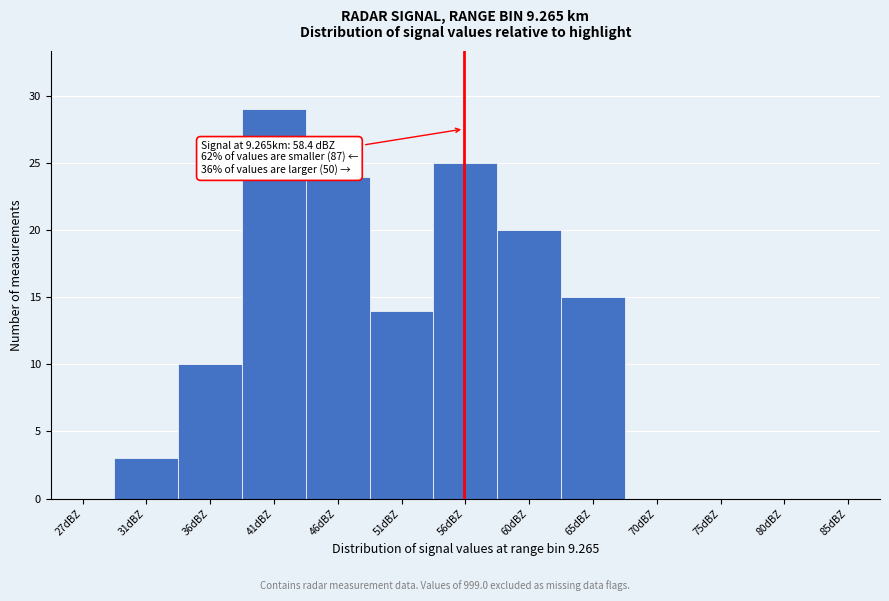

Reading right to left, what are all the values shown in this chart?

85dBZ=0	80dBZ=0	75dBZ=0	70dBZ=0	65dBZ=15	60dBZ=20	56dBZ=25	51dBZ=14	46dBZ=24	41dBZ=29	36dBZ=10	31dBZ=3	27dBZ=0